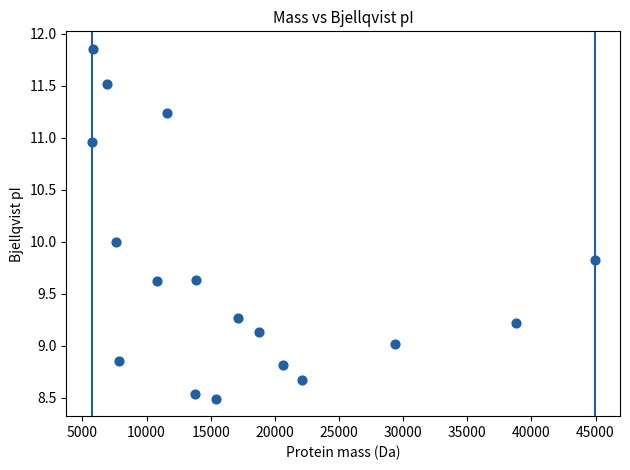

What is the range of Y values (max minus min)?

3.4